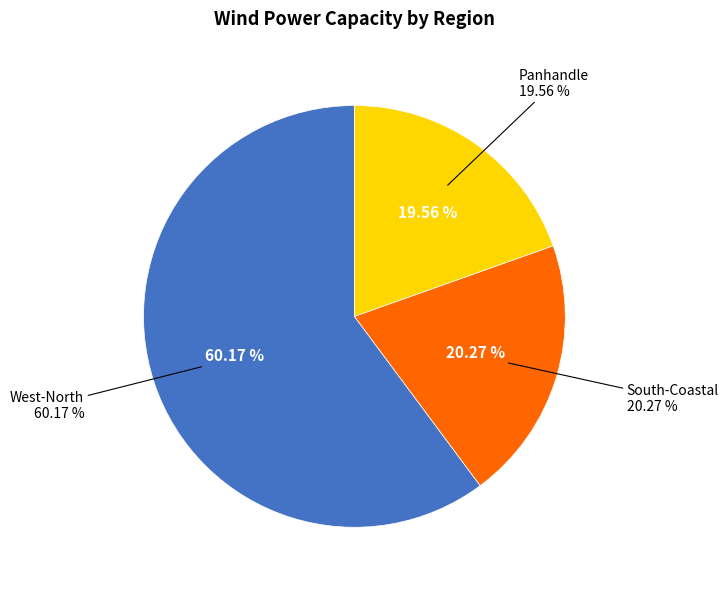

Count the number of slices in the pie.

3